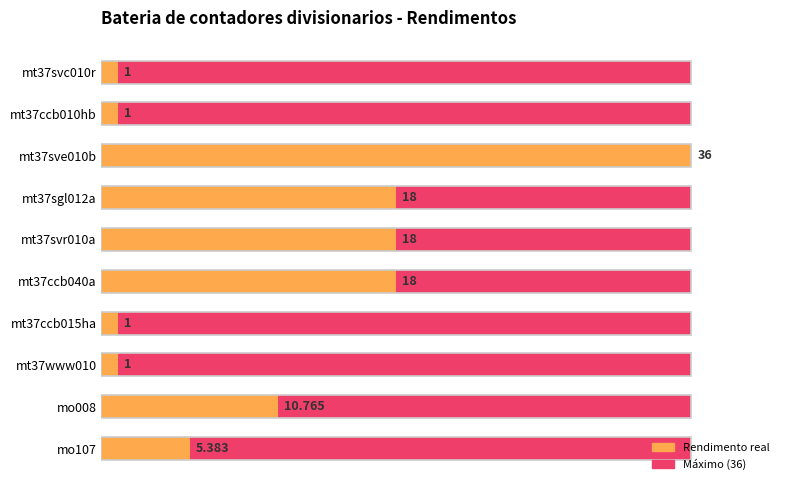

What is the average value of the Rendimento series?

11.0